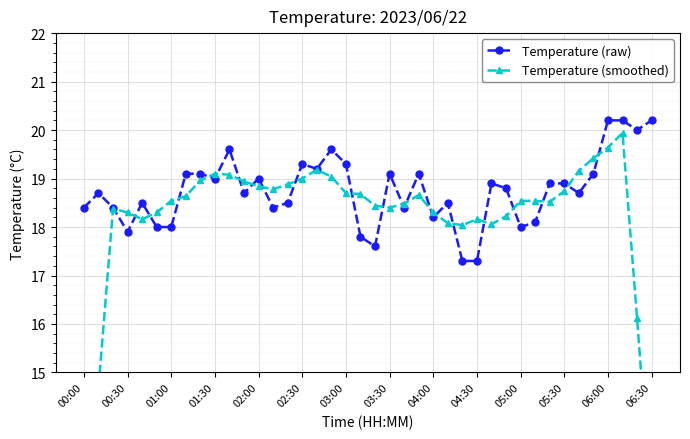

After their last crossing, which series has the higher values: Temperature (smoothed) or Temperature (raw)?

Temperature (raw)